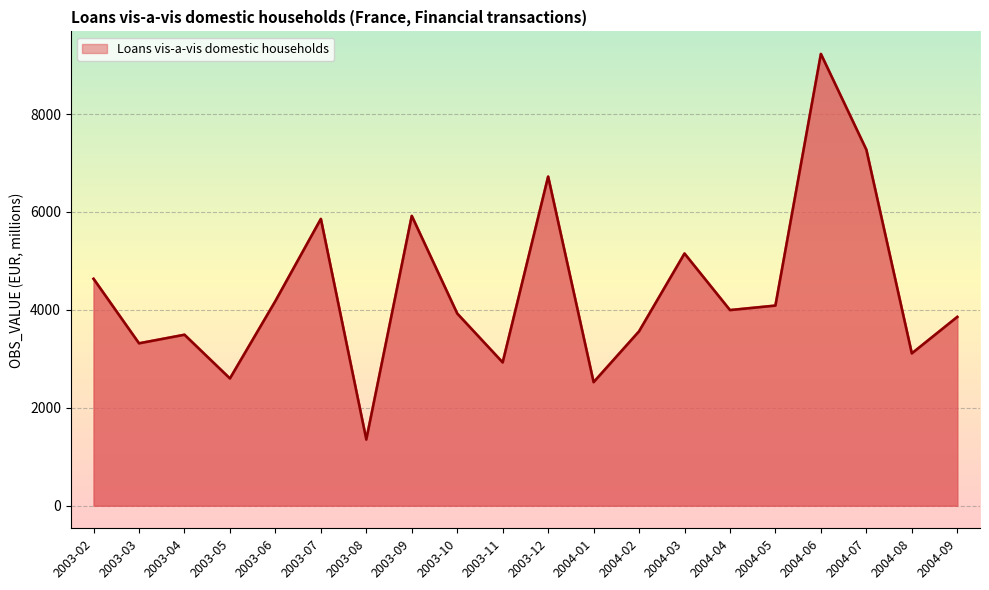

The chart shows a value of 3110.4 at 2004-08. True or false?

True